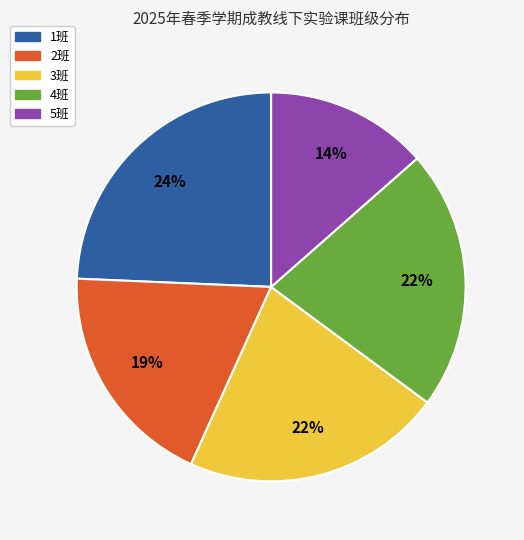

Is the sum of 3班 and 5班 greater than half?

No